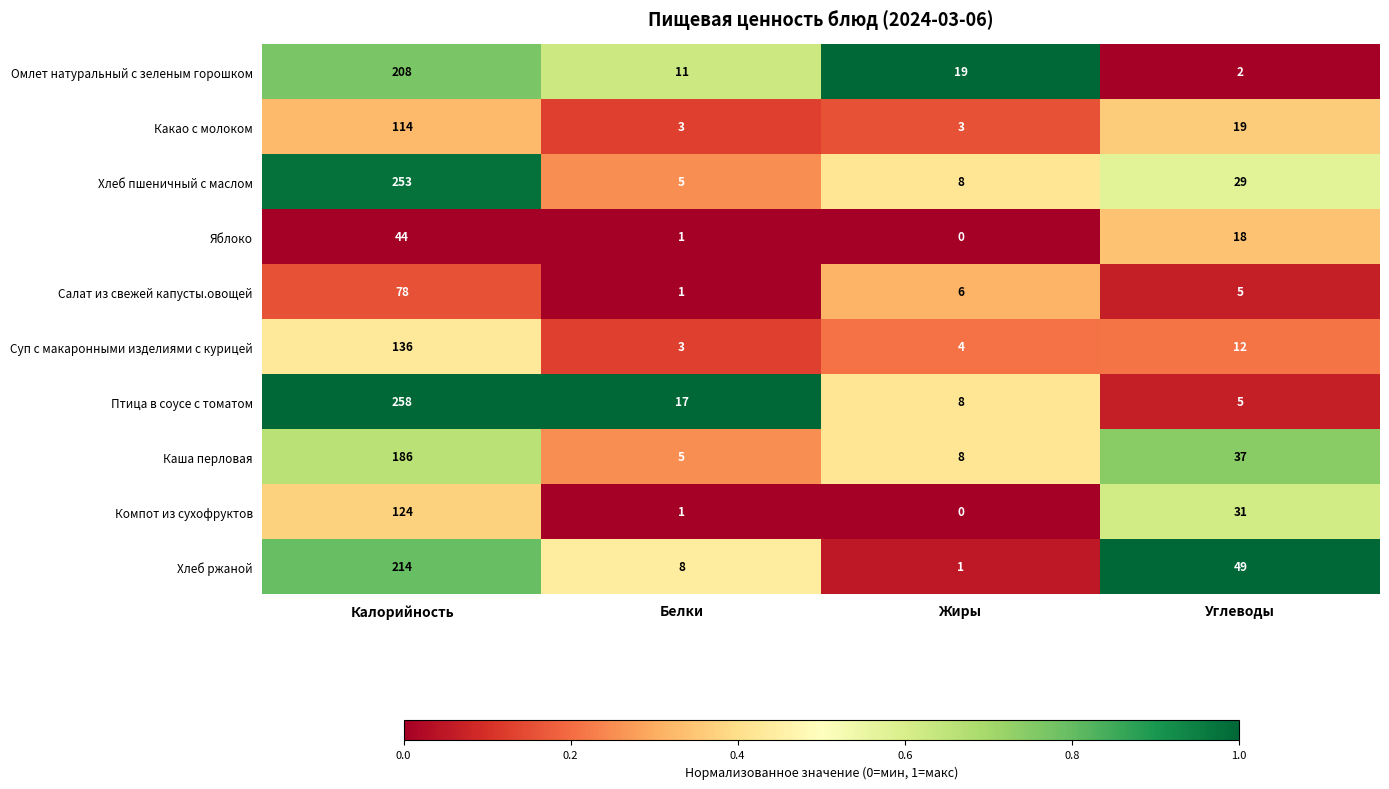

Which category has the lowest value across all series?

Жиры